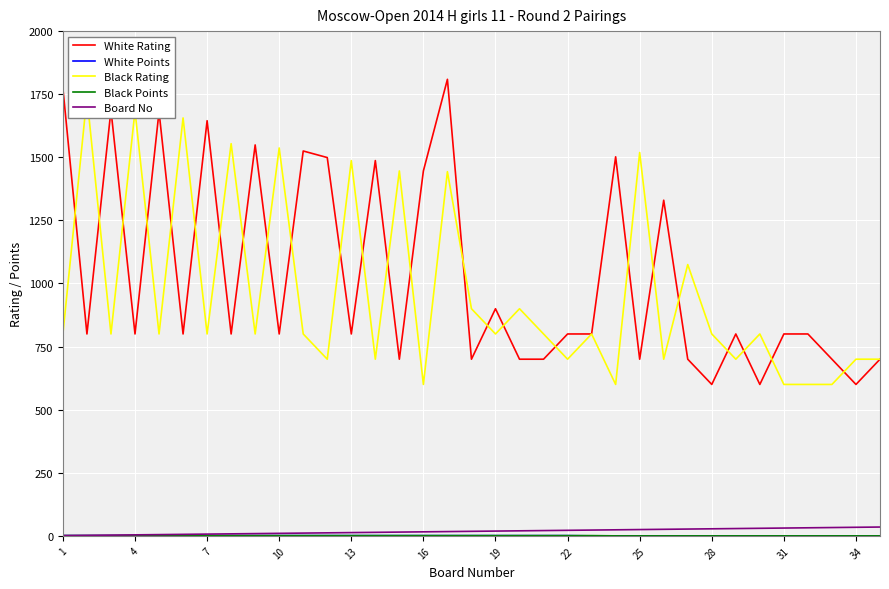

What is the sum of the White Rating values at 1 and 19?

2673